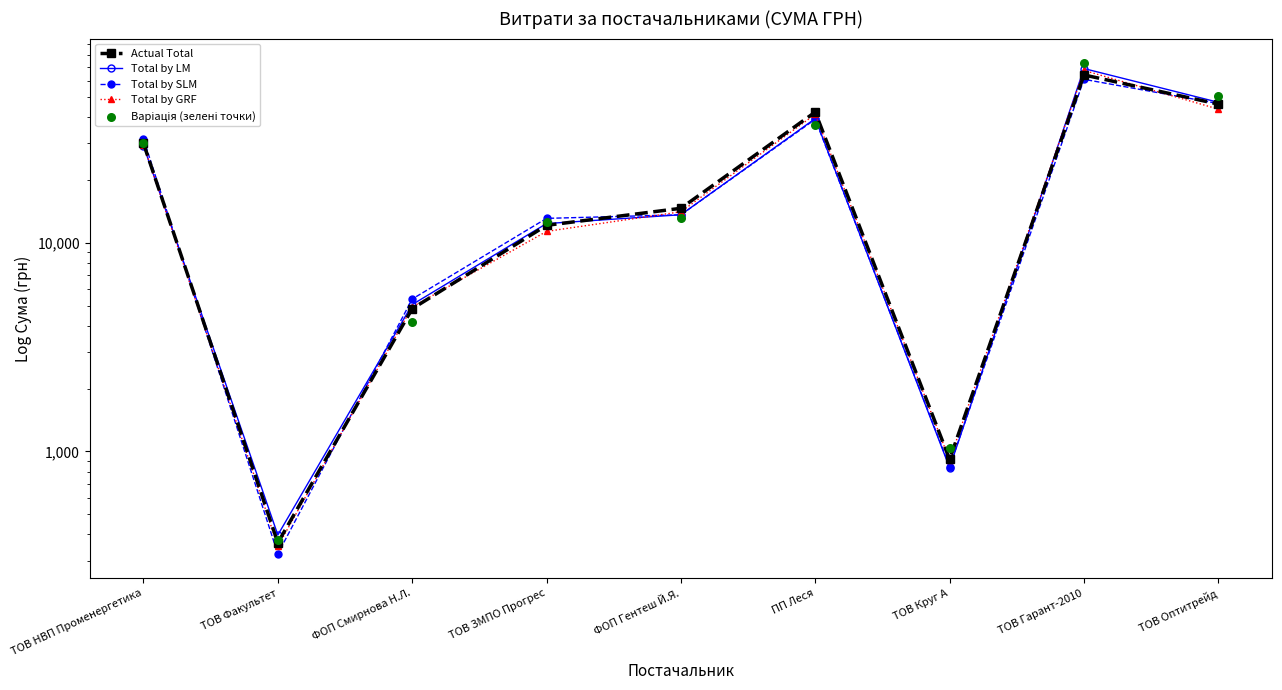

At which category is the sum across all series the highest?

ТОВ Гарант-2010